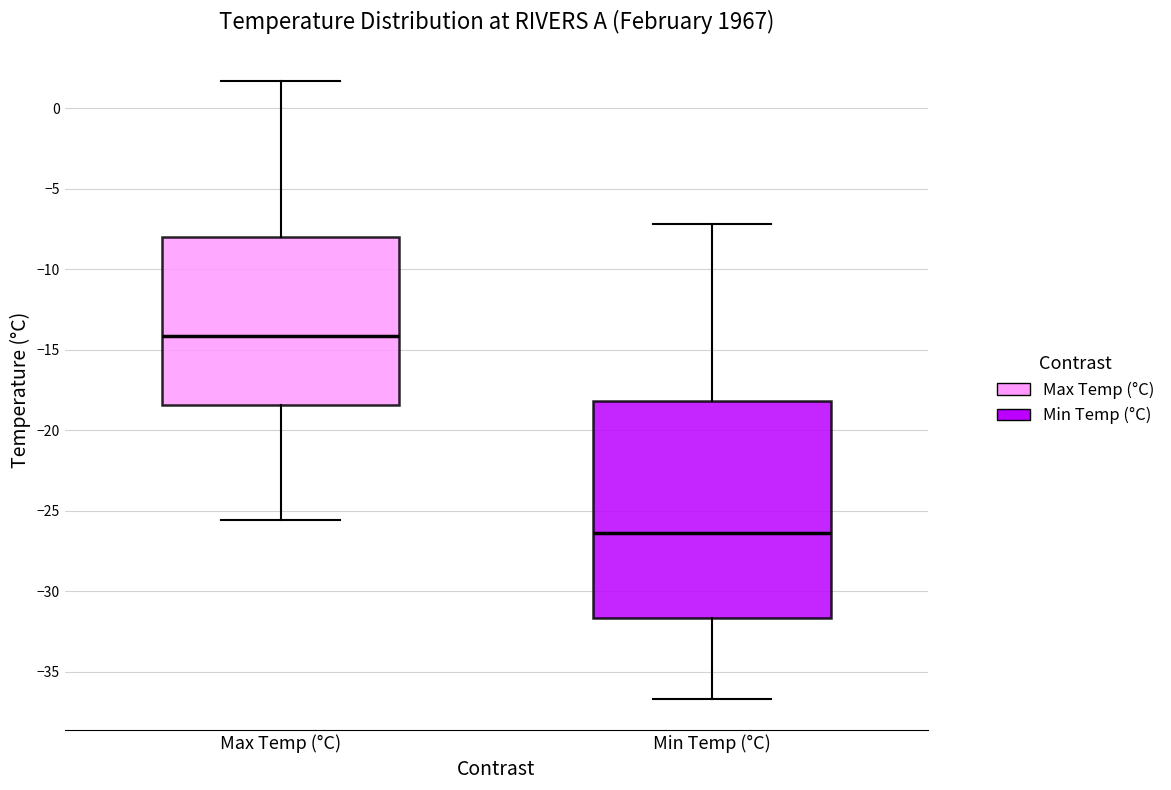

Reading left to right, transcribe this box plot: for each box, give where its median line is, the range the box spans, and where its two whiskers end, as read against the y-axis. The values are not printed on the chart, so give them approximately, as read against the axis.

Max Temp (°C): median -14.0, box -18.5 to -8.0, whiskers -25.5 to 1.5
Min Temp (°C): median -26.5, box -31.5 to -18.0, whiskers -36.5 to -7.0